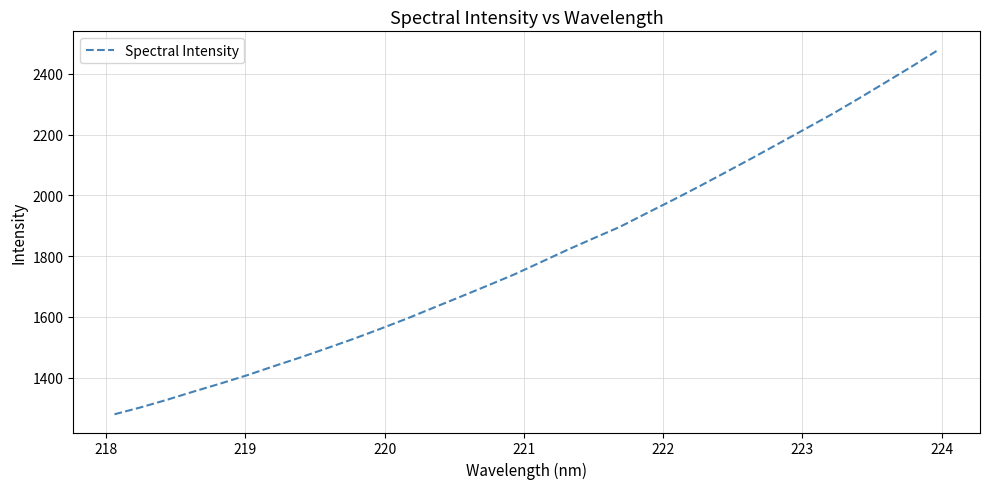

What is the maximum value shown in the chart?

2480.1